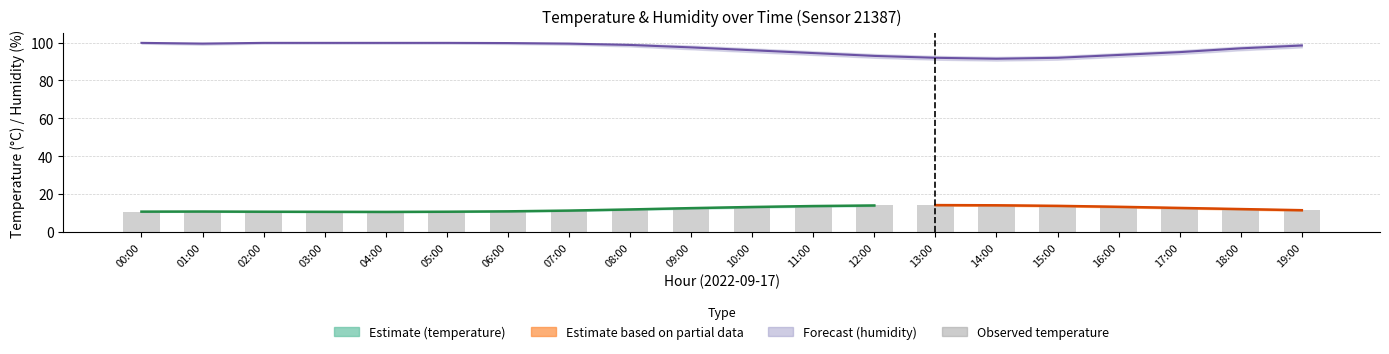

Where does the data first go above 12?

09:00